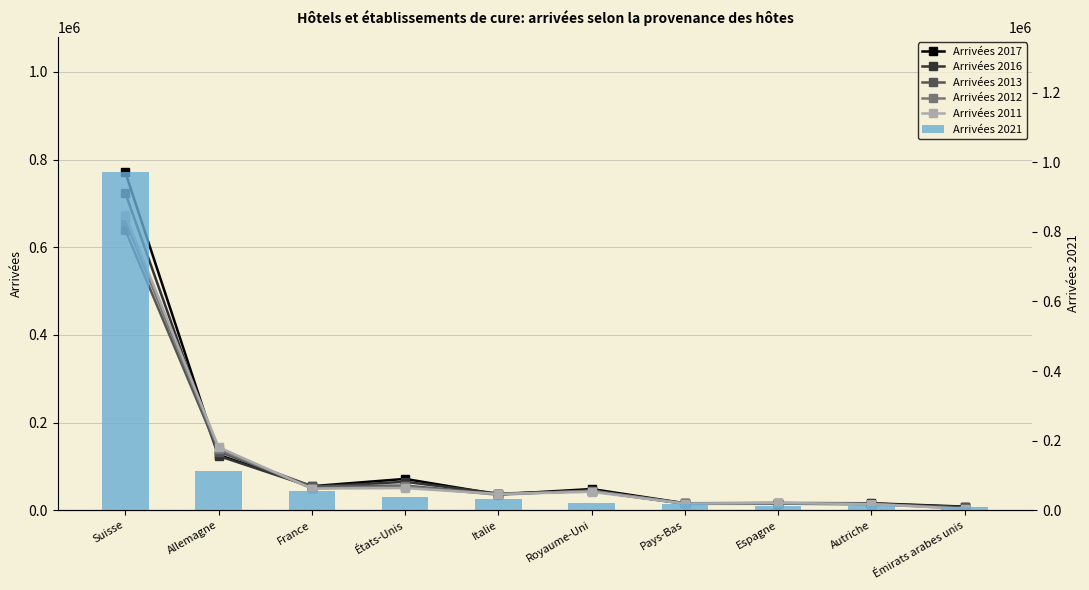

What are all the series names shown in the legend?

Arrivées 2017, Arrivées 2016, Arrivées 2013, Arrivées 2012, Arrivées 2011, Arrivées 2021